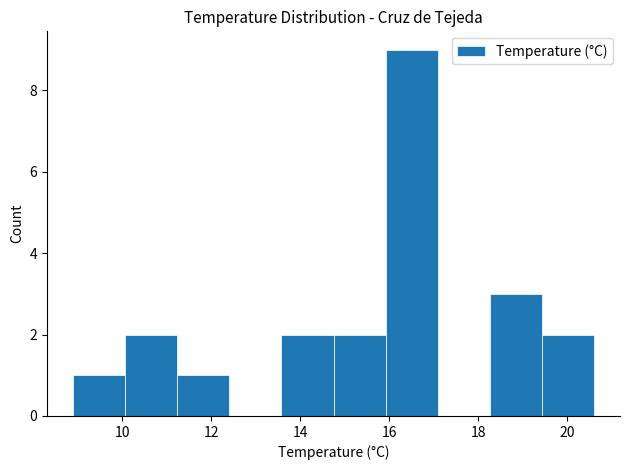

Which range on the x-axis has the tallest bar?

16.0 to 17.0